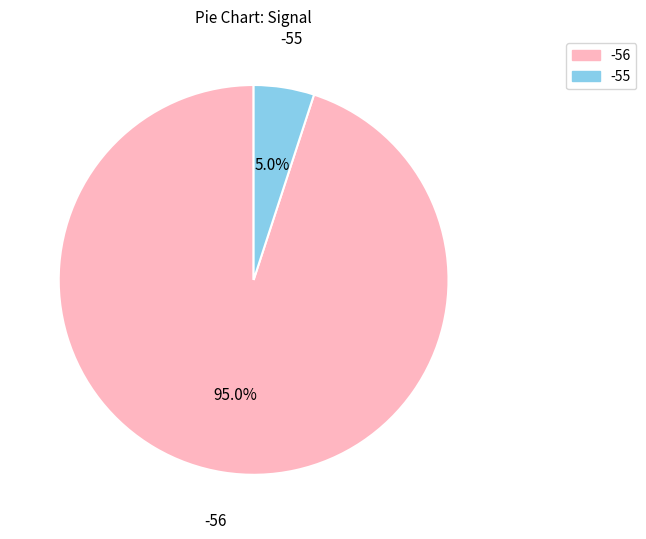

To the nearest percent, what is the average slice percentage?

50%